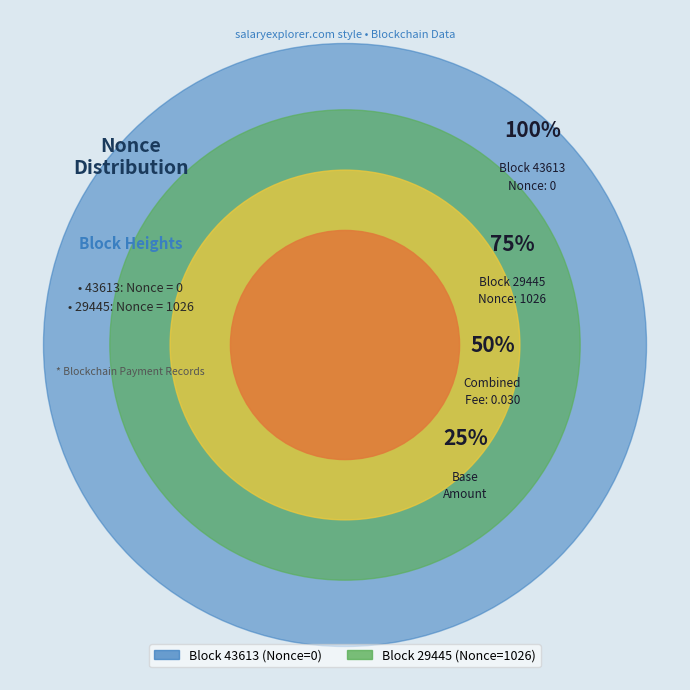

What is the change in value from 43613 to 29445?

+1026